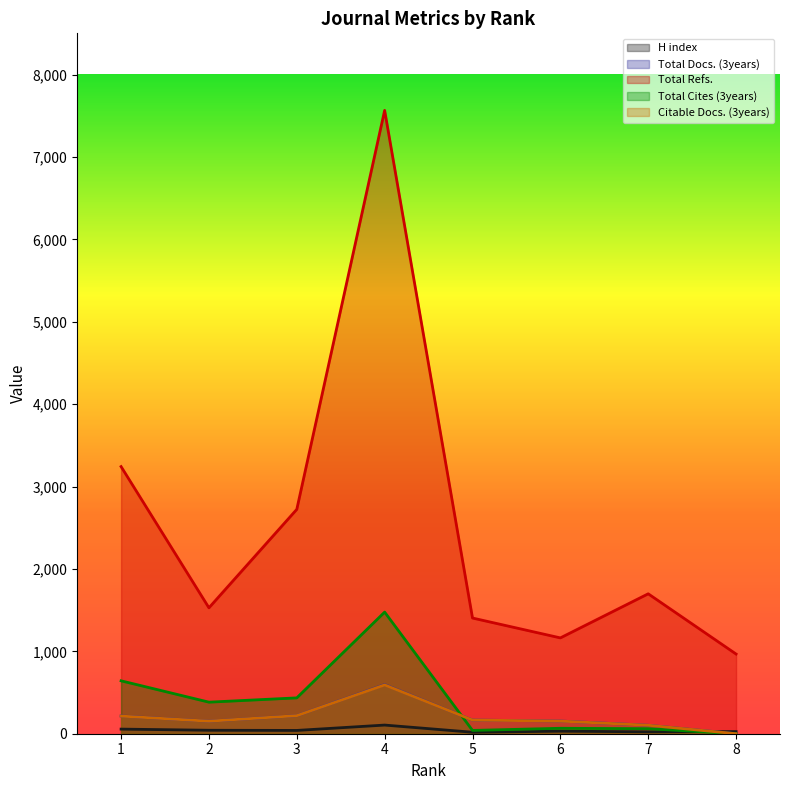

Does the chart display data point markers on the line(s)?

No